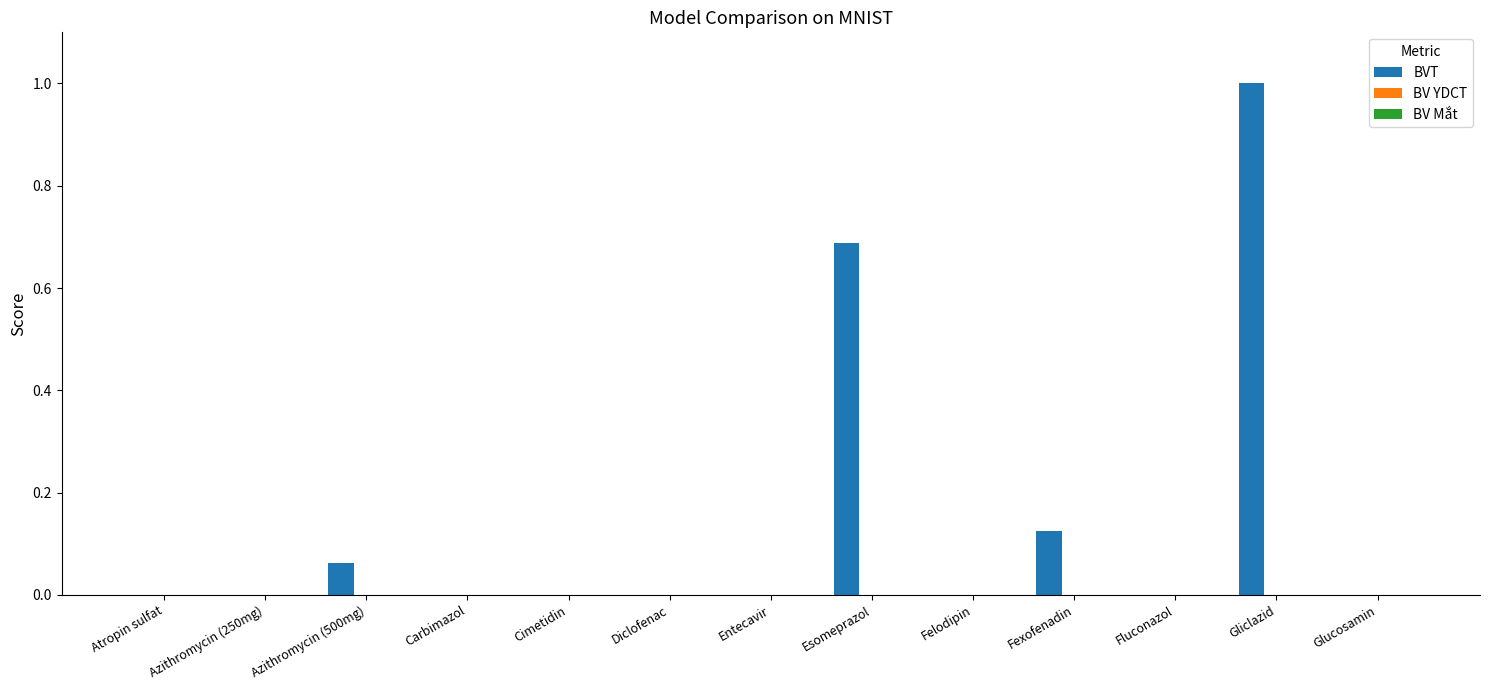

What is the greatest value displayed?

1.0